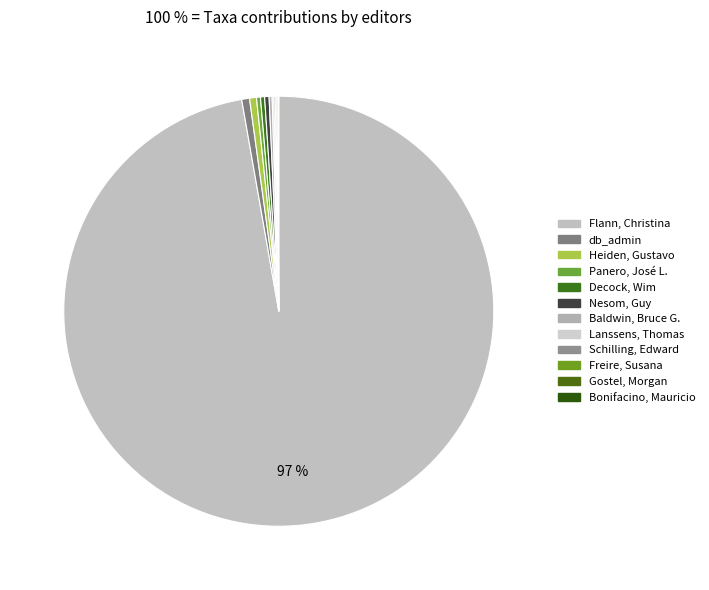

What is the change in value from Decock, Wim to Bonifacino, Mauricio?

-798